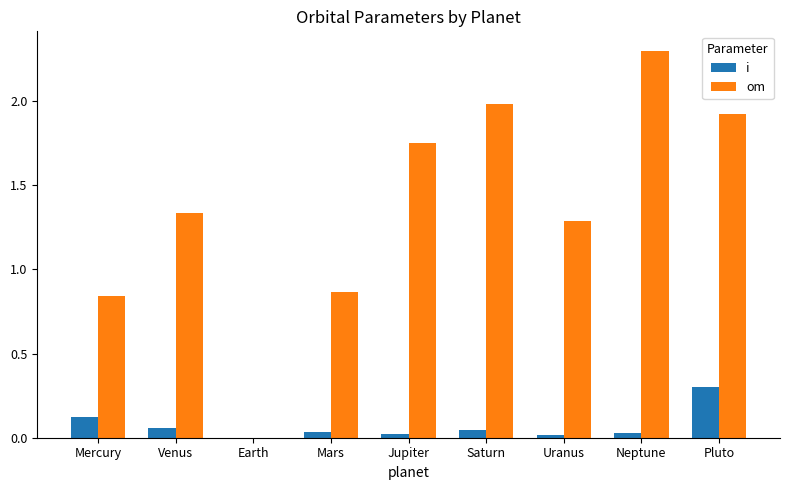

True or false: om has a value of 2.5 at Pluto.

False